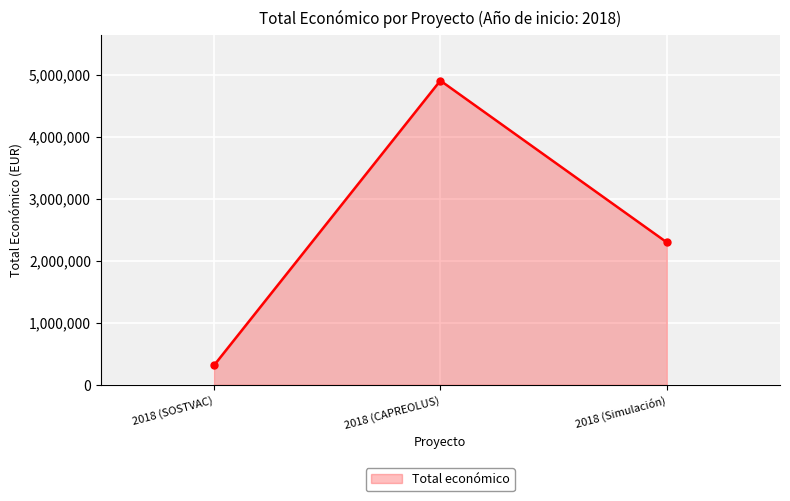

Reading right to left, transcribe all the data shown in this chart.

2296067	4902645	311553